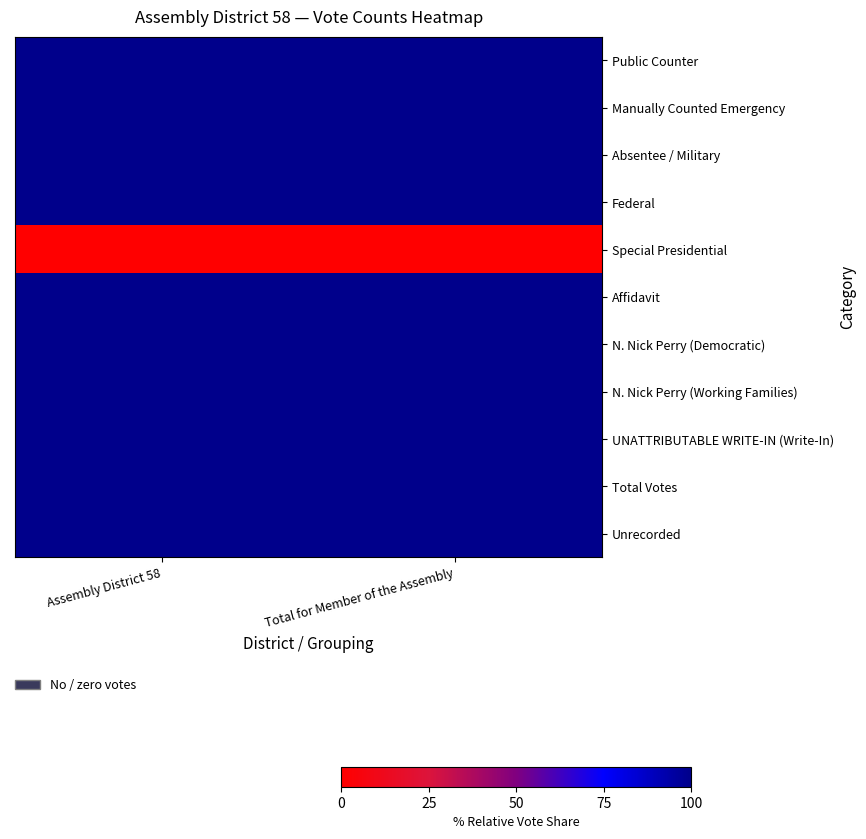

At which category does the chart reach its minimum across all series?

Assembly District 58